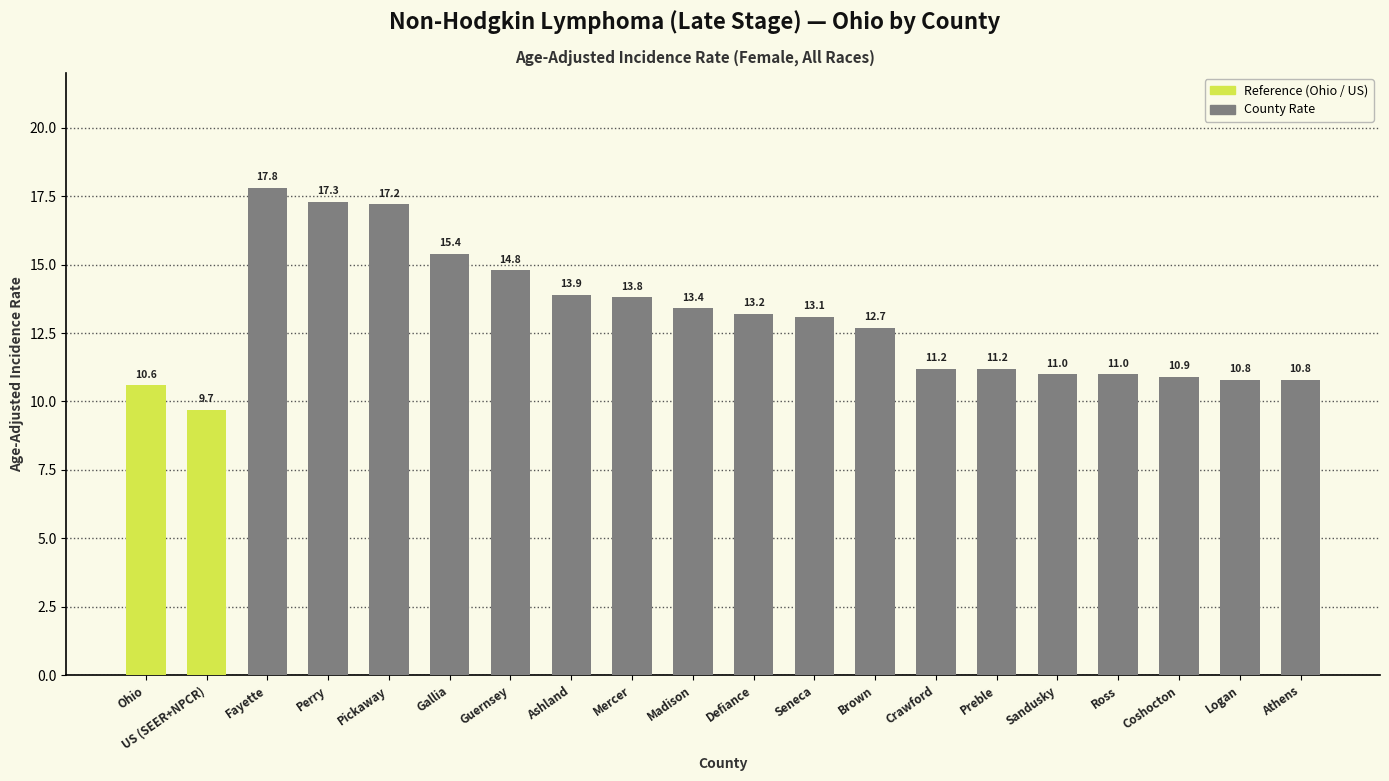

What is the sum of all values?

259.8